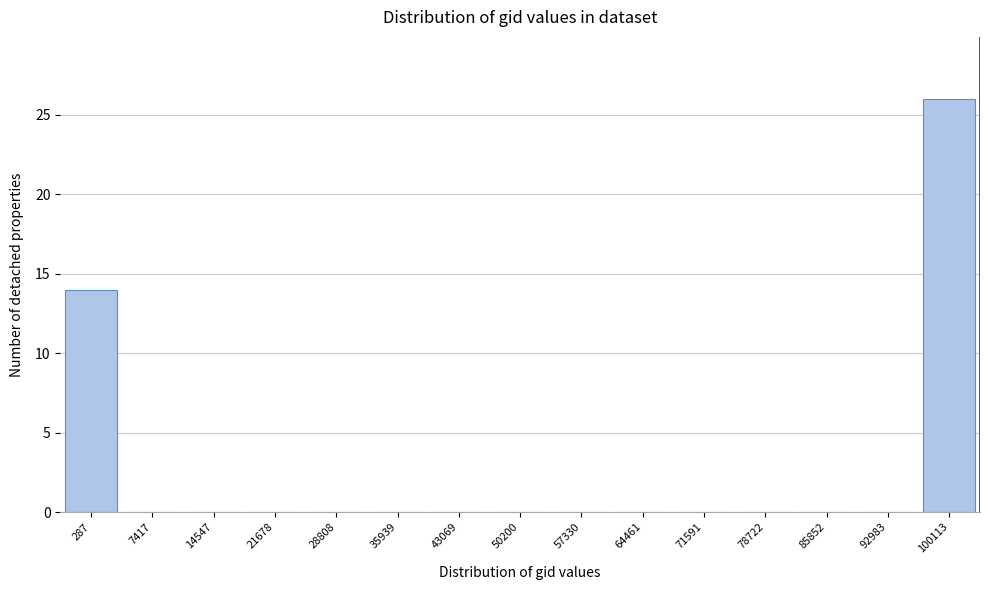

Reading right to left, extract all data points from this chart.

100113=26	92983=0	85852=0	78722=0	71591=0	64461=0	57330=0	50200=0	43069=0	35939=0	28808=0	21678=0	14547=0	7417=0	287=14